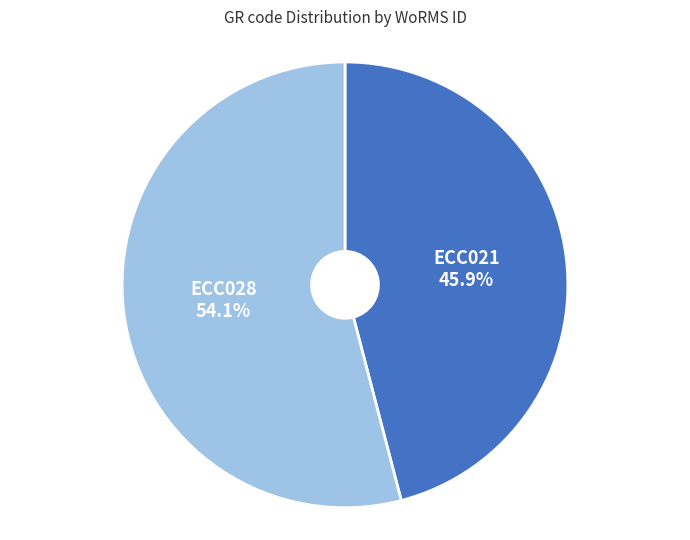

Which category accounts for the majority?

ECC028